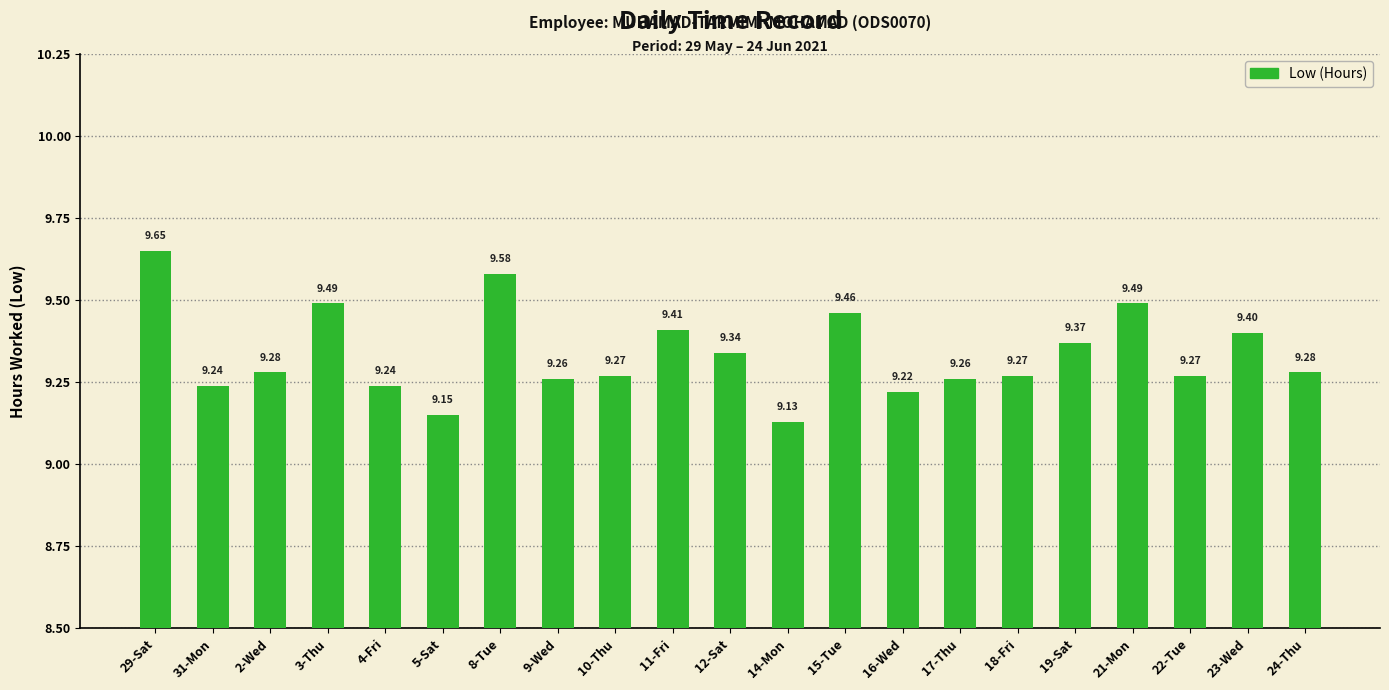

What is the minimum value shown in the chart?

9.1